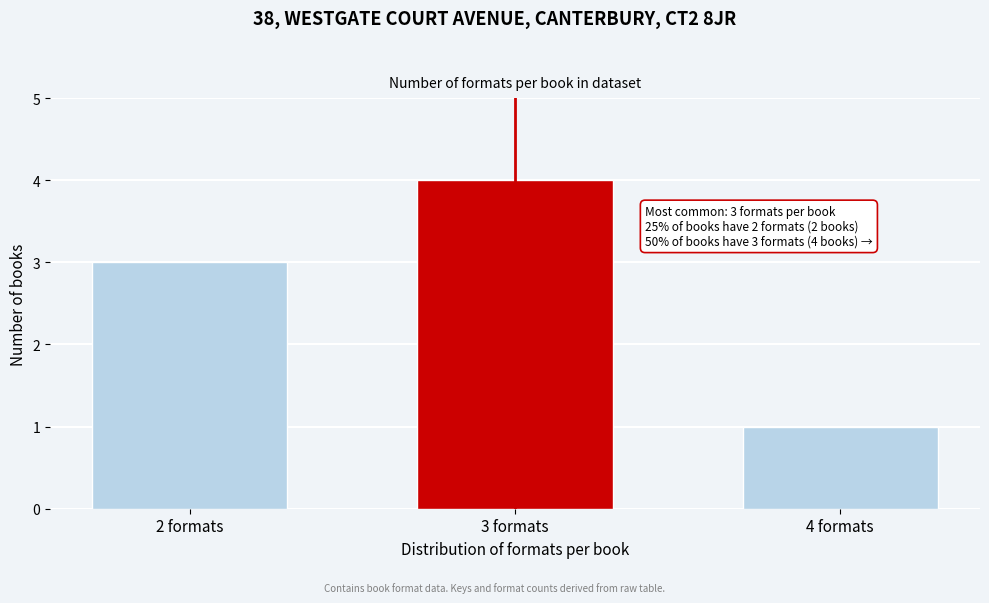

Reading left to right, what are all the values shown in this chart?

2 formats=3	3 formats=4	4 formats=1